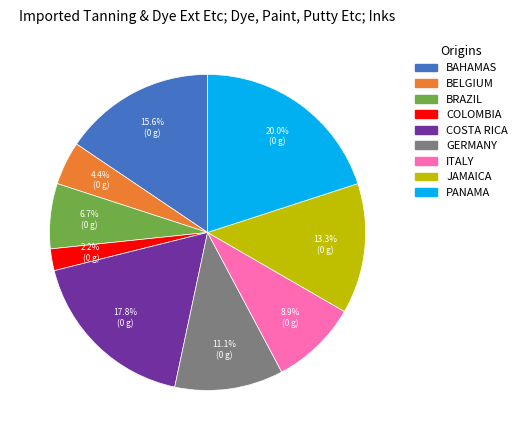

Does any single category account for the majority?

No